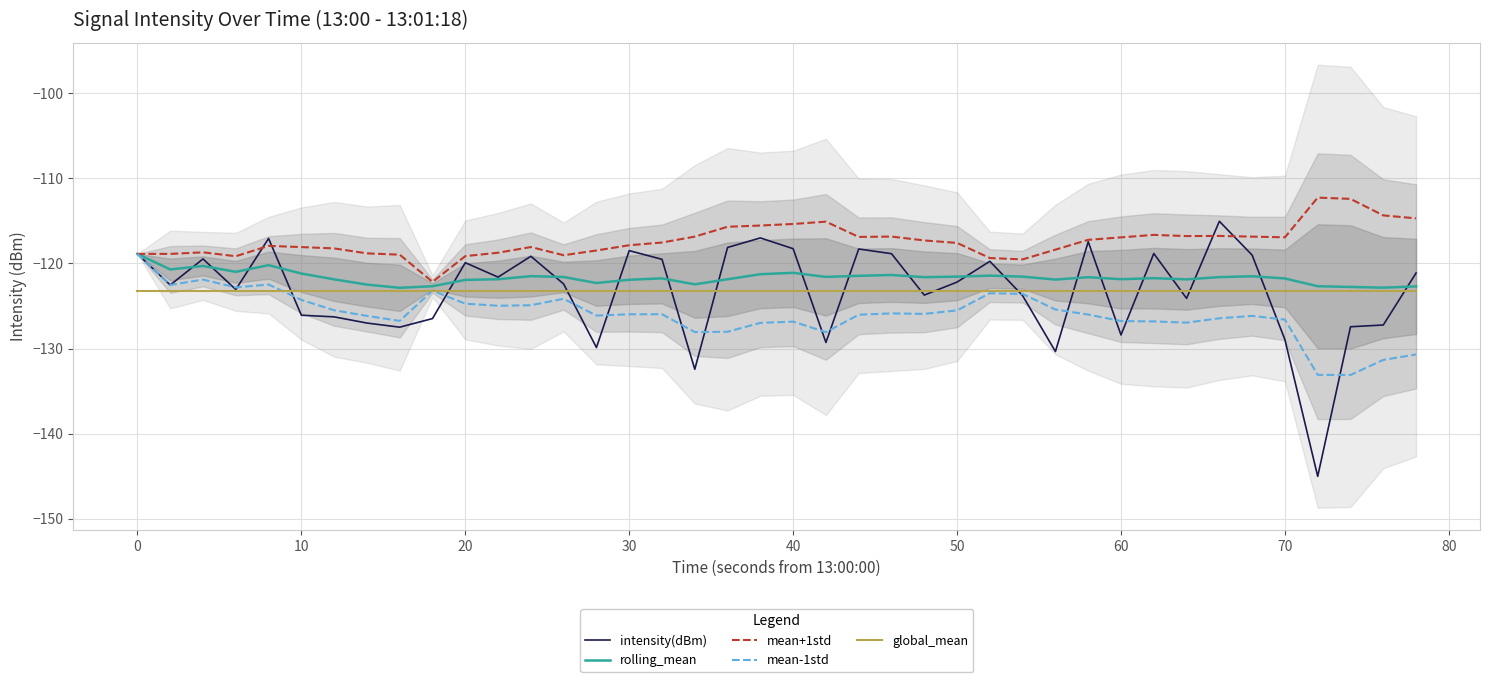

True or false: mean+1std and rolling_mean cross at least once.

False